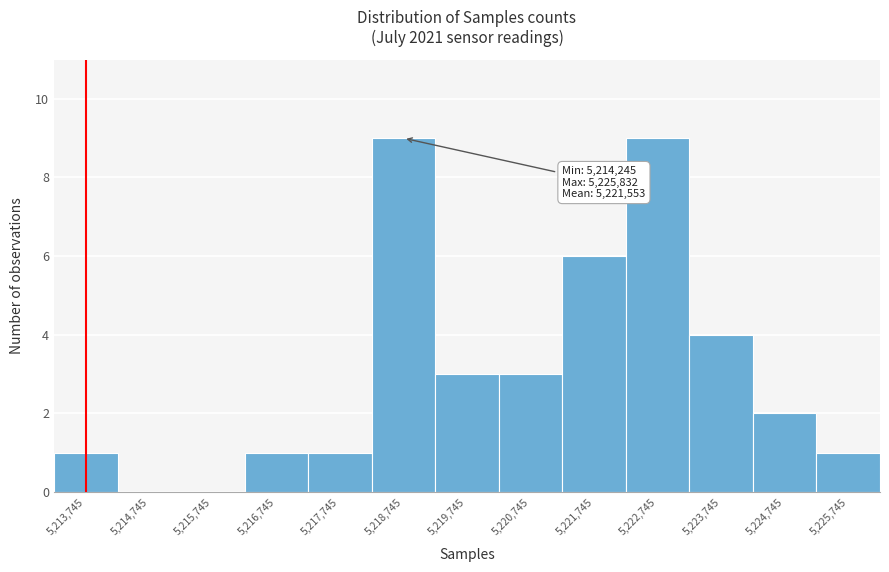

Reading left to right, list all the values displayed in this chart.

5,213,745=1	5,214,745=0	5,215,745=0	5,216,745=1	5,217,745=1	5,218,745=9	5,219,745=3	5,220,745=3	5,221,745=6	5,222,745=9	5,223,745=4	5,224,745=2	5,225,745=1